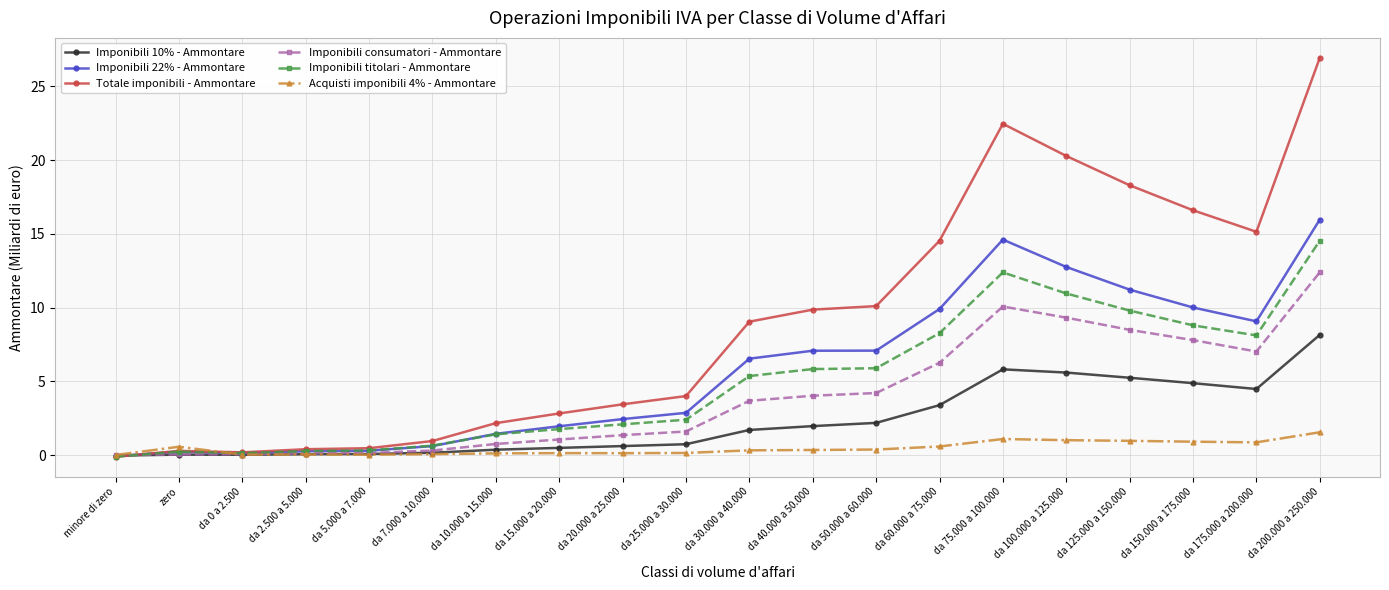

Is the value of Totale imponibili - Ammontare at zero greater than the value of Imponibili titolari - Ammontare at da 40.000 a 50.000?

No